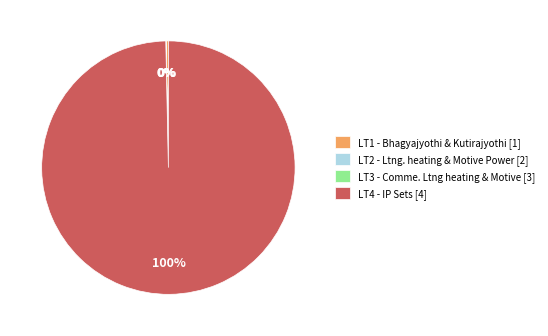

True or false: LT4 - IP Sets [4] accounts for 100% of the total.

True